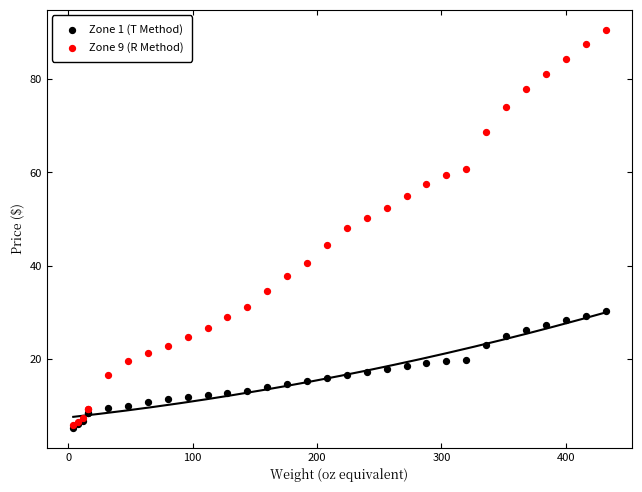

Across all series, what Y value is closest to 47?

48.0